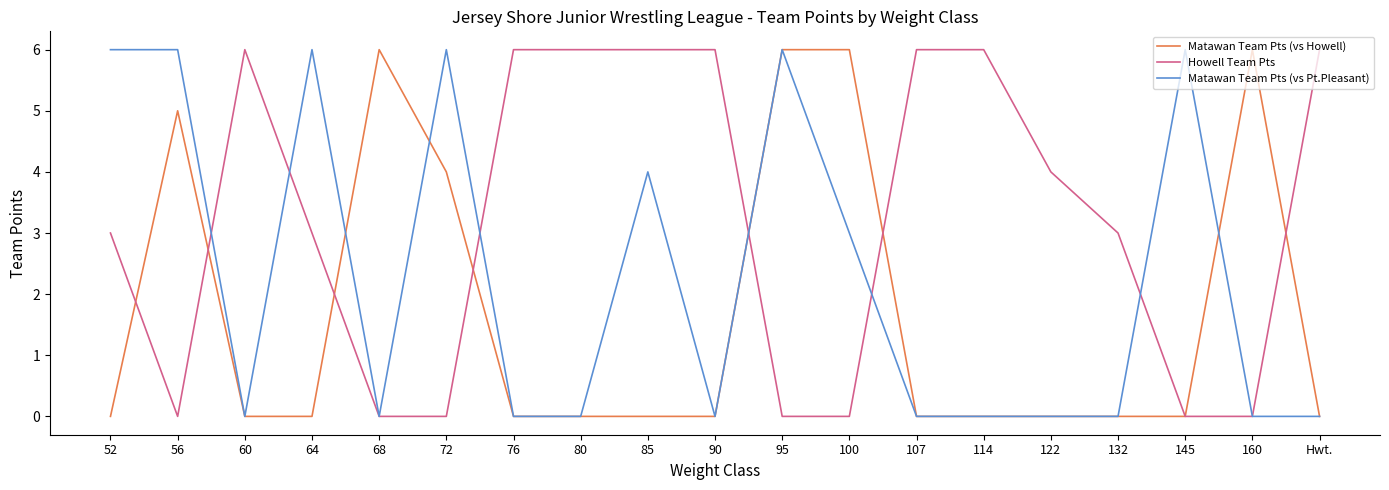

Is it true that Matawan Team Pts (vs Howell) equals -2 at 90?

False